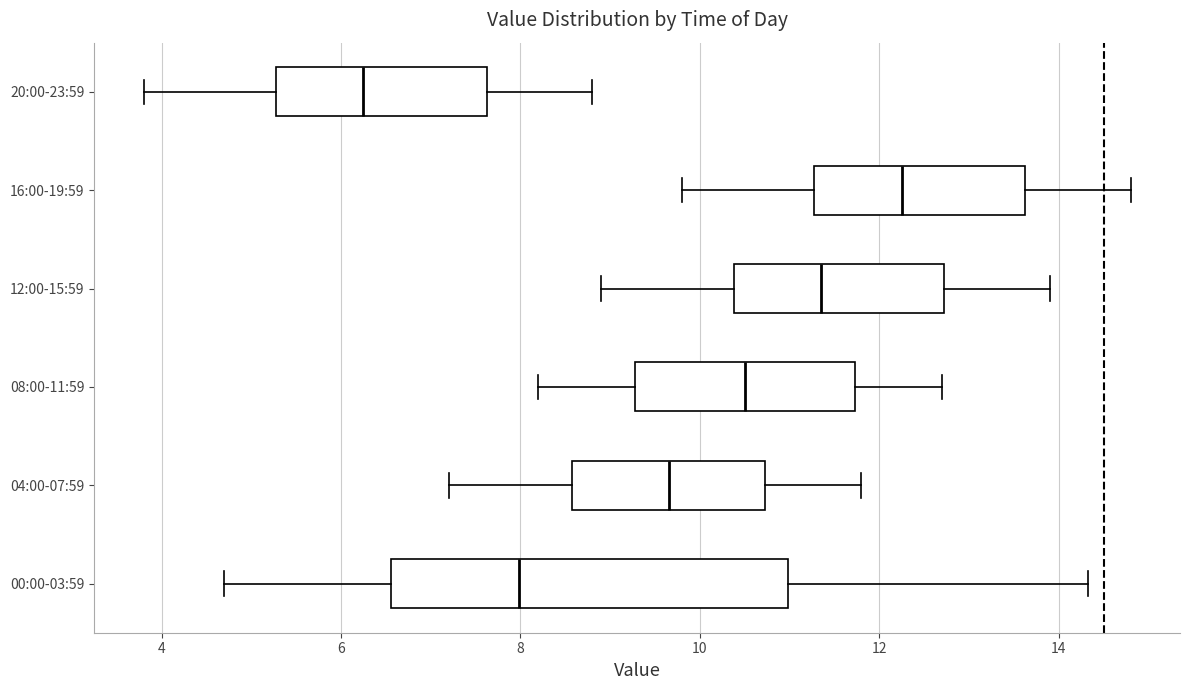

Where is the left edge of the box for 08:00-11:59 on the x-axis? The values are not printed on the chart, so give them approximately, as read against the axis.

9.2